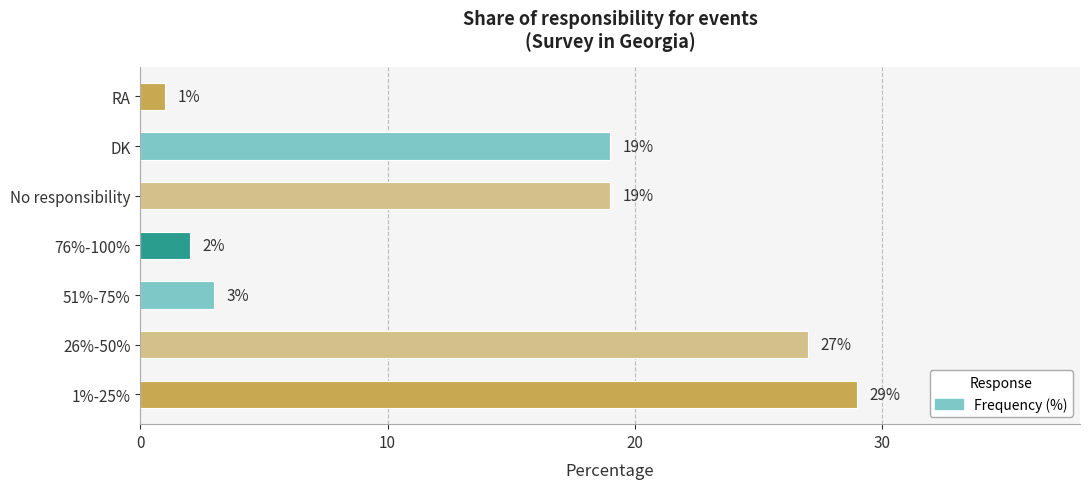

What is the change in value from 76%-100% to No responsibility?

+17